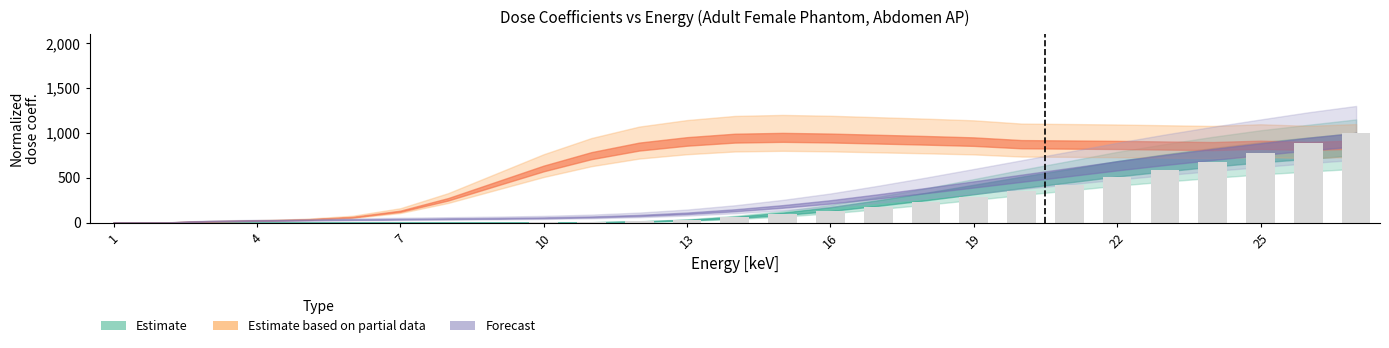

What is the greatest value displayed?

1000.0